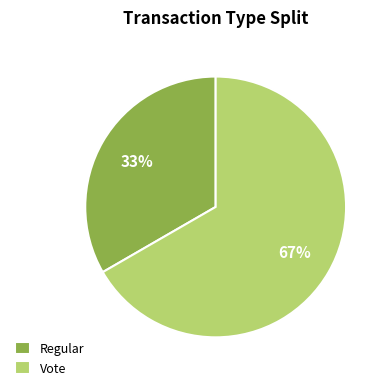

What percentage is the Regular slice, to the nearest percent?

33%